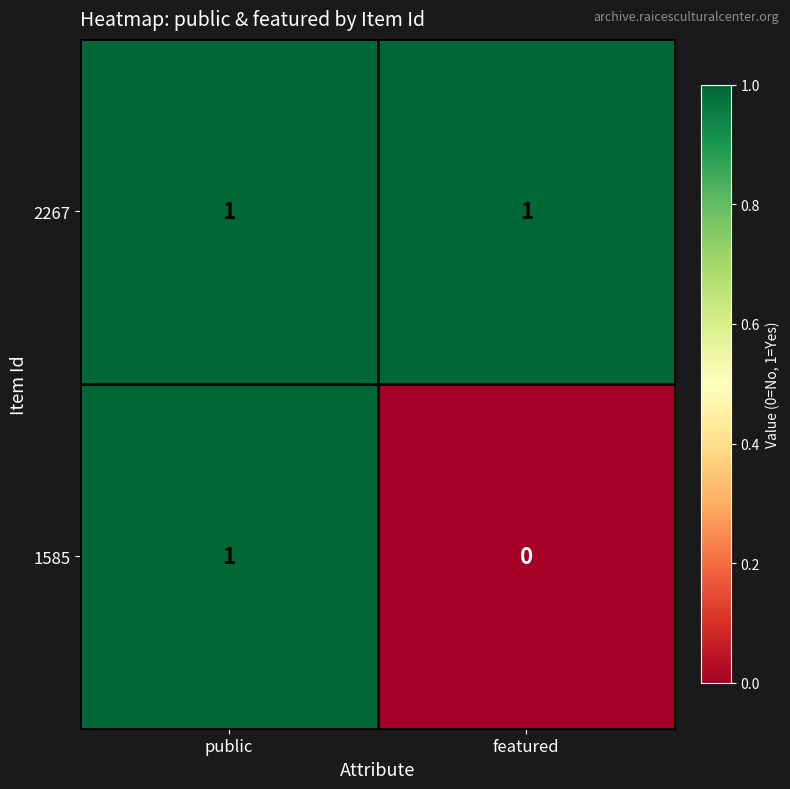

At which category is the sum across all series the highest?

public